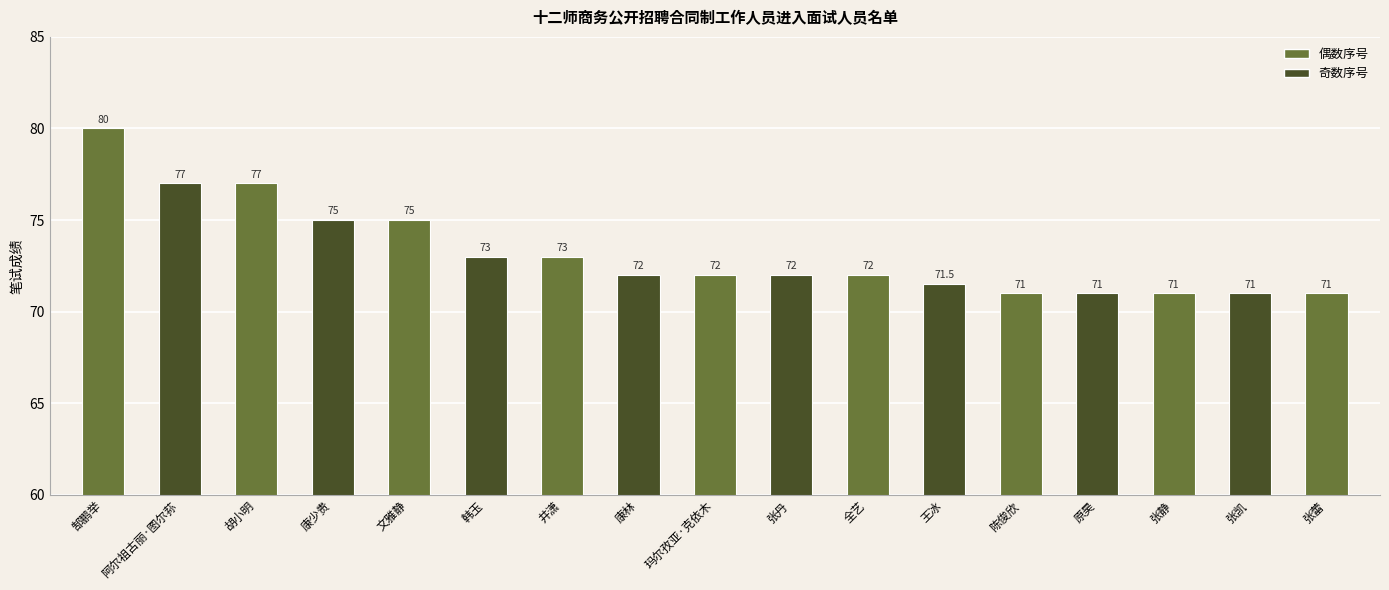

What is the label of the 7th bar from the right?

全艺